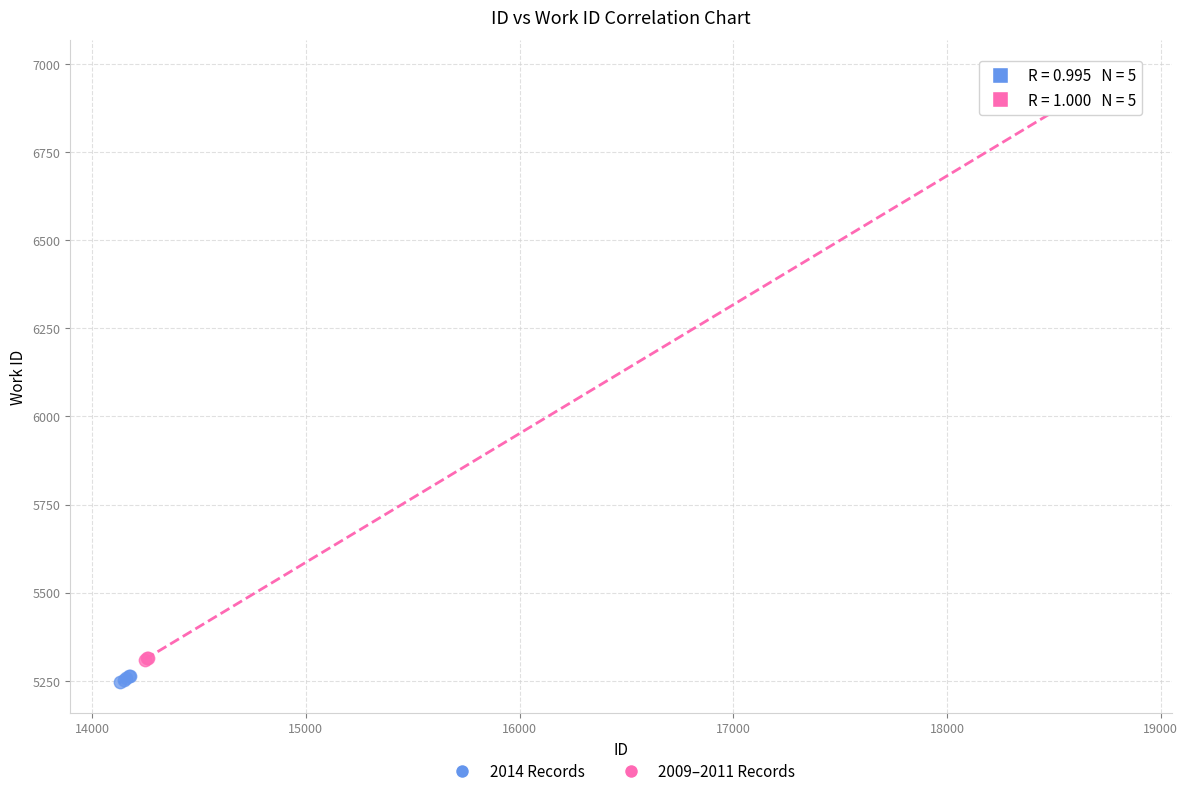

Which series has the largest Y range (max minus min)?

2009–2011 Records